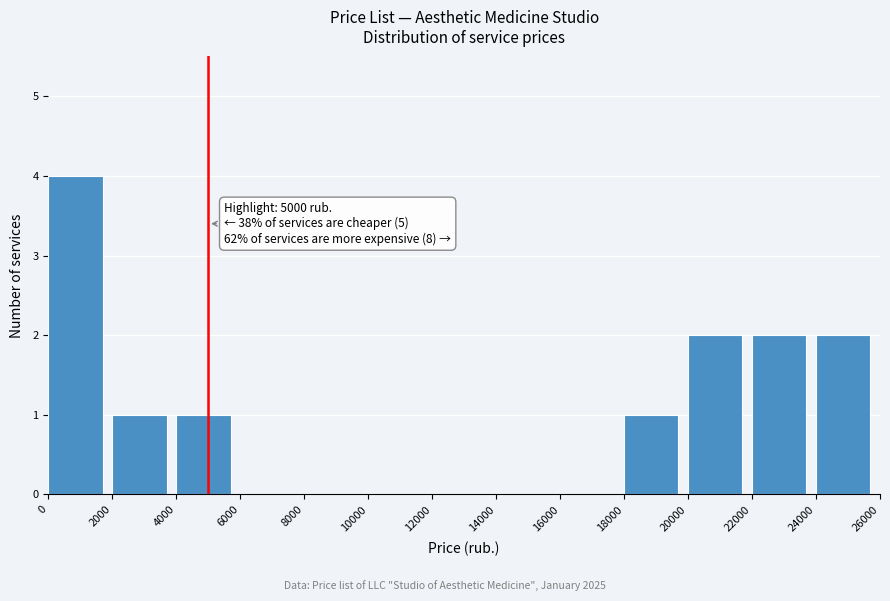

Over which range of the x-axis is the bar tallest?

0 to 2000